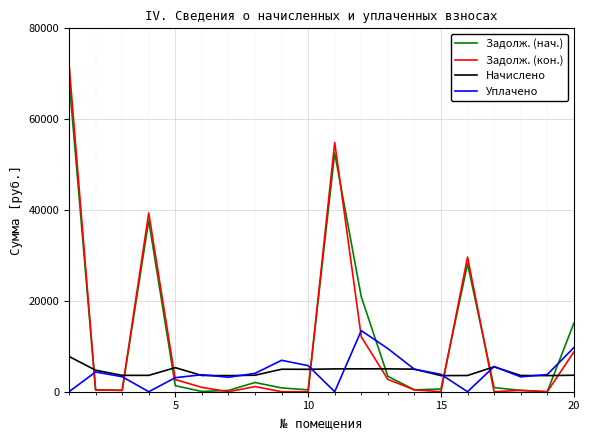

How many intersections are there between Задолж. (нач.) and Уплачено?

8